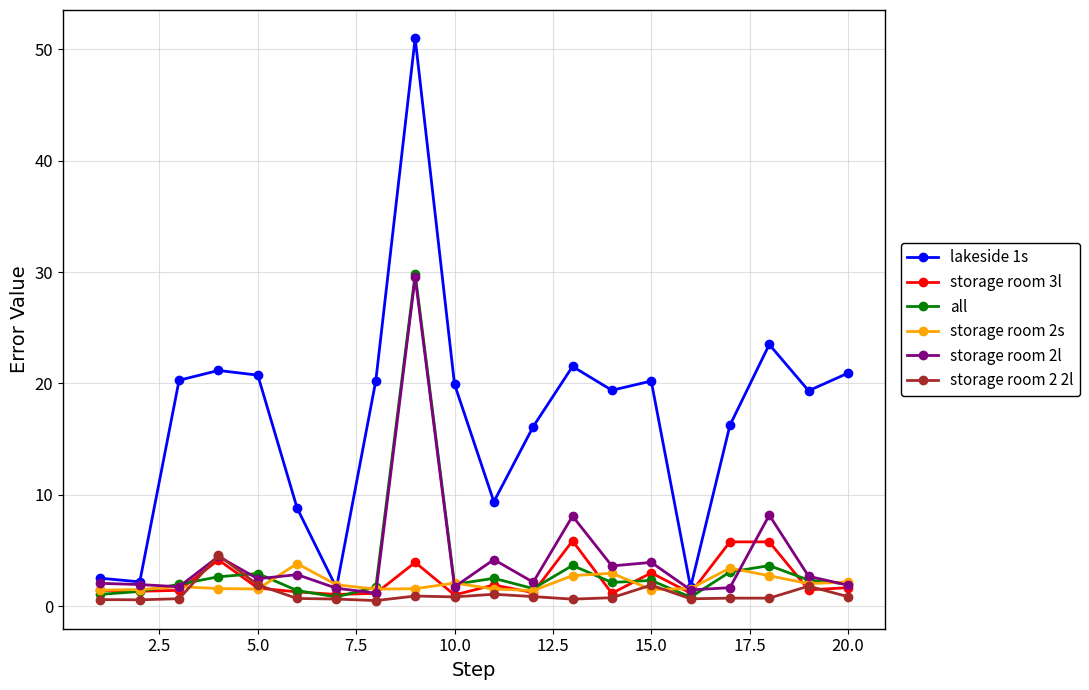

What is the maximum value for storage room 2s?

3.8